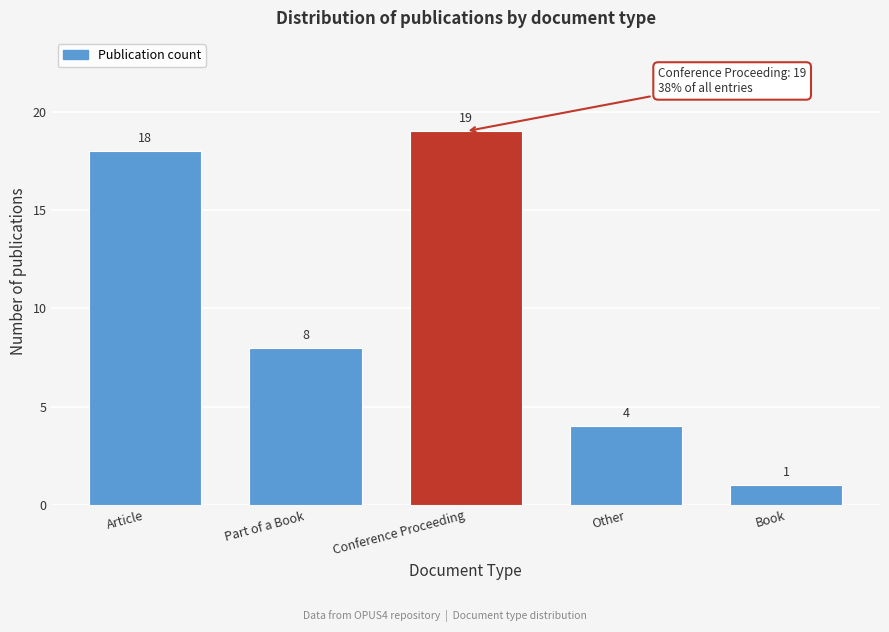

Reading left to right, transcribe all the data shown in this chart.

18	8	19	4	1